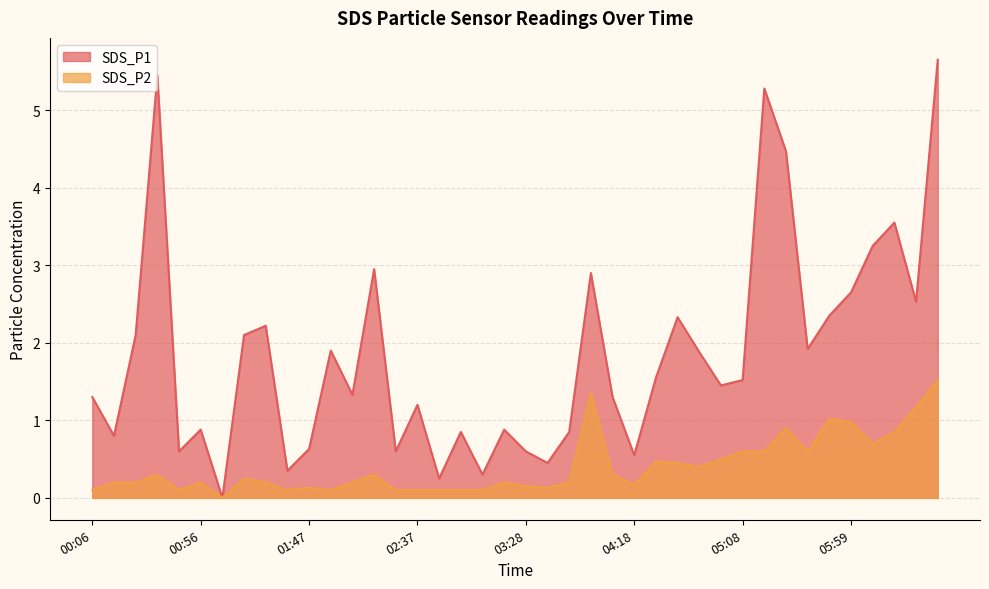

What is the label of the 19th point from the left?

03:08